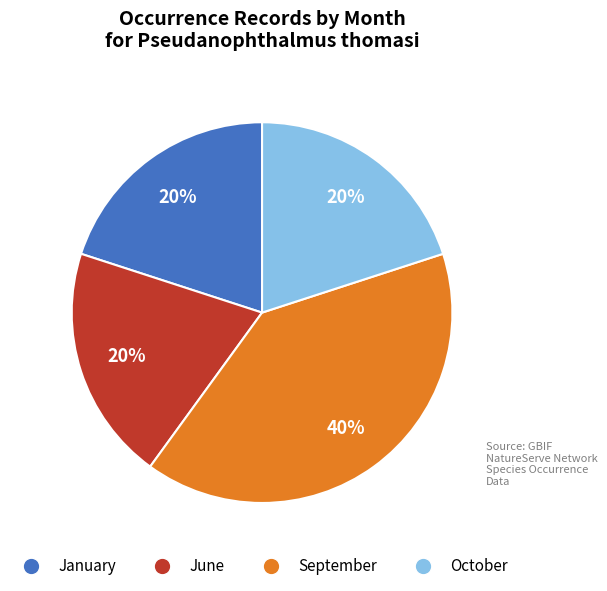

Does any single category account for the majority?

No